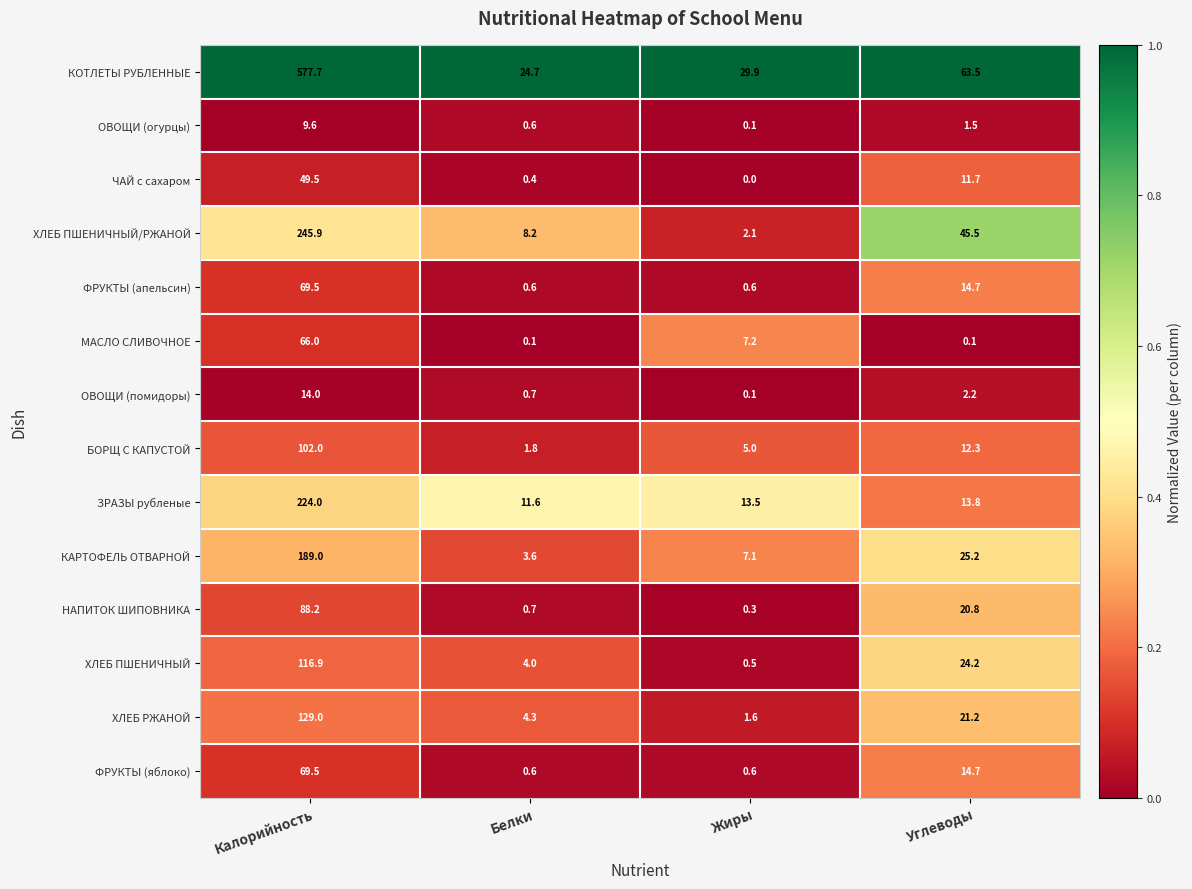

The НАПИТОК ШИПОВНИКА series shows 0.7 at Белки. True or false?

True